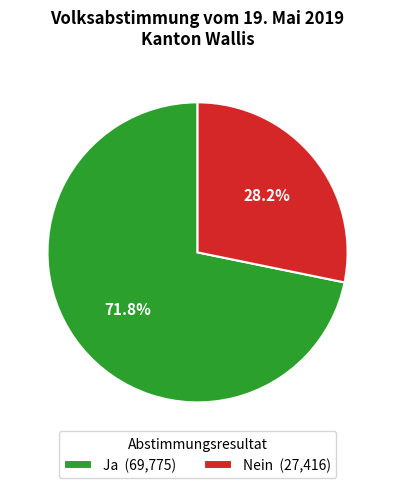

To the nearest percent, what percentage of the pie is Ja?

72%